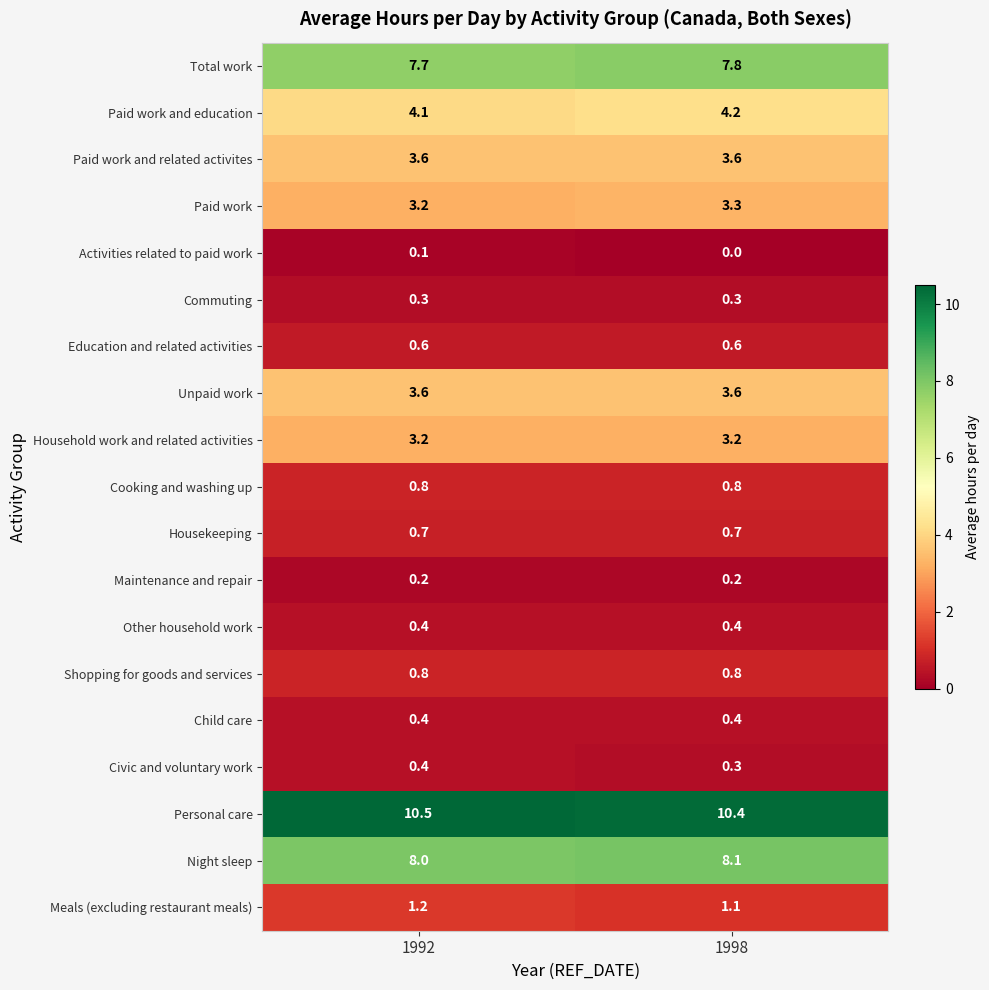

What is the sum of all Unpaid work values?

7.2